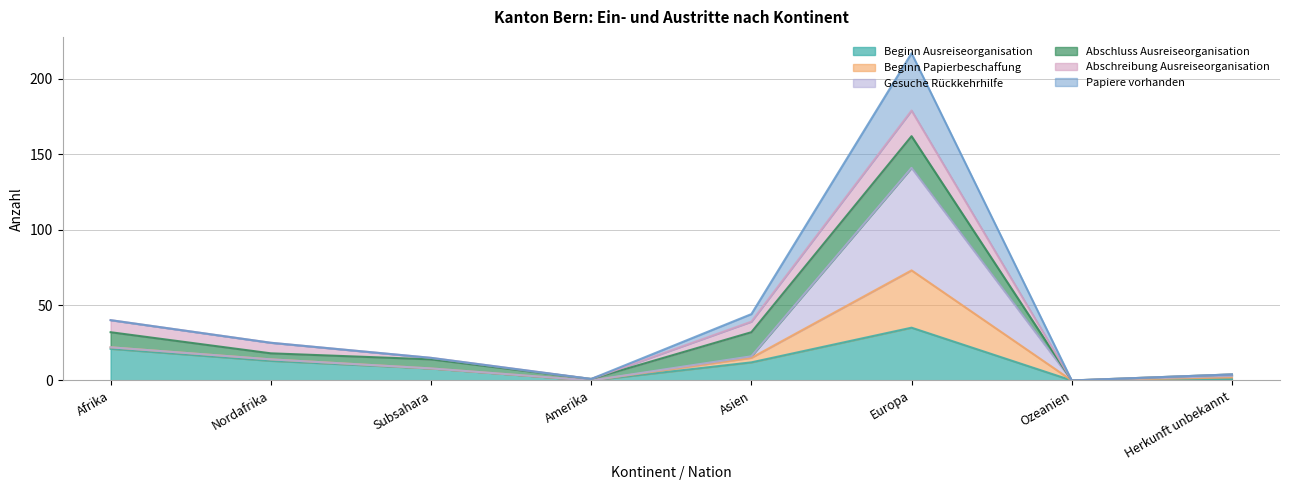

What is the total value across all series at Subsahara?

31